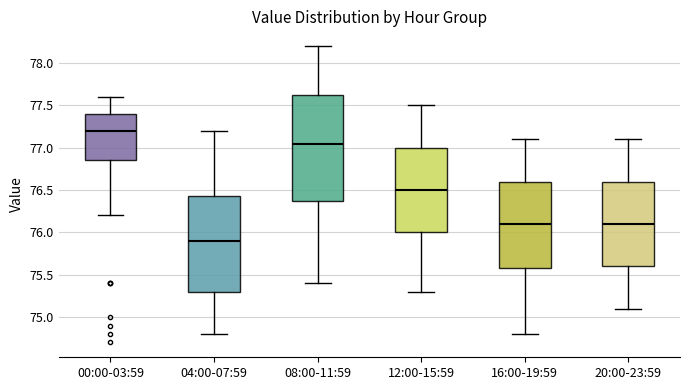

Reading left to right, transcribe this box plot: for each box, give where its median line is, the range the box spans, and where its two whiskers end, as read against the y-axis. The values are not printed on the chart, so give them approximately, as read against the axis.

00:00-03:59: median 77.20, box 76.85 to 77.40, whiskers 76.20 to 77.60
04:00-07:59: median 75.90, box 75.30 to 76.45, whiskers 74.80 to 77.20
08:00-11:59: median 77.05, box 76.40 to 77.65, whiskers 75.40 to 78.20
12:00-15:59: median 76.50, box 76.00 to 77.00, whiskers 75.30 to 77.50
16:00-19:59: median 76.10, box 75.60 to 76.60, whiskers 74.80 to 77.10
20:00-23:59: median 76.10, box 75.60 to 76.60, whiskers 75.10 to 77.10